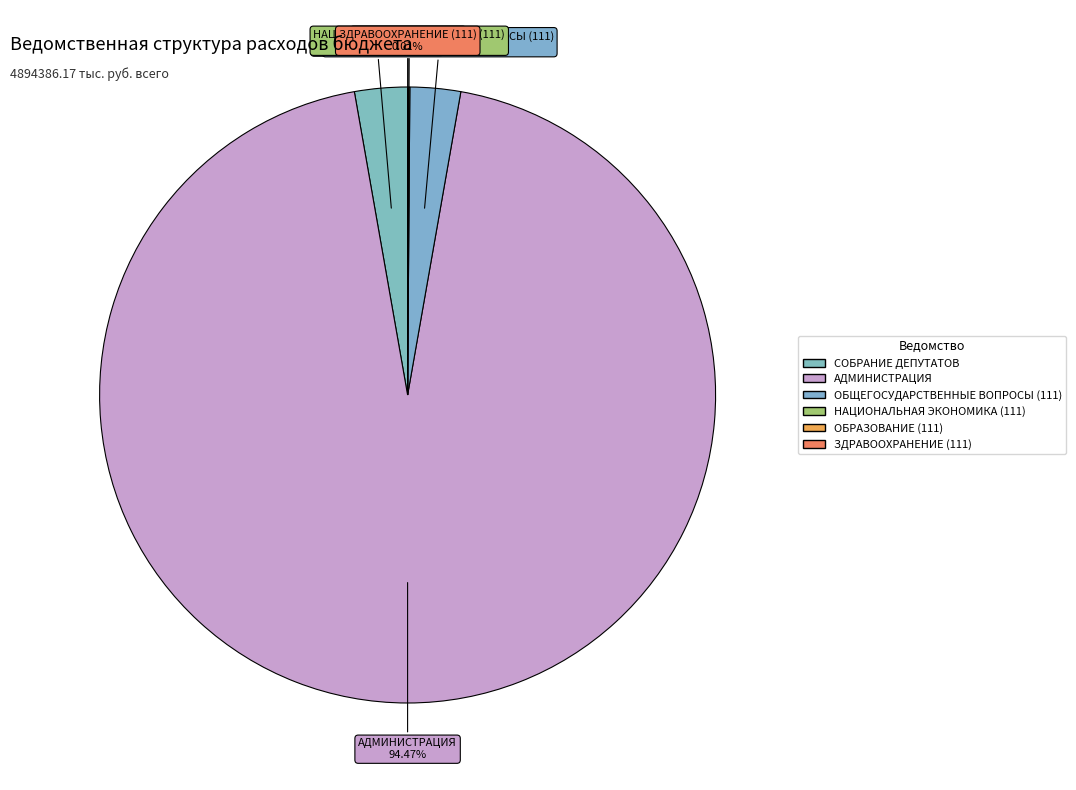

Is there a majority slice in this chart?

Yes